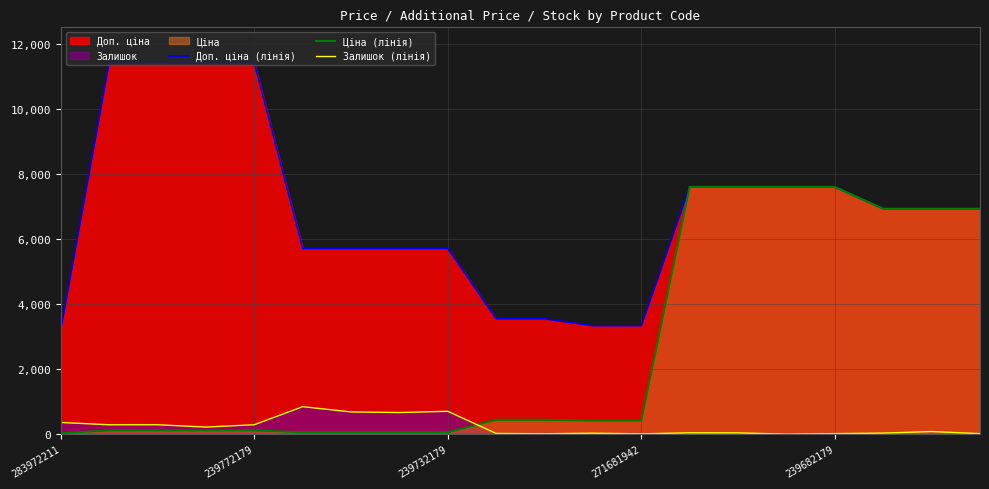

Which series changed the most between 5 and 15?

Ціна (лінія)